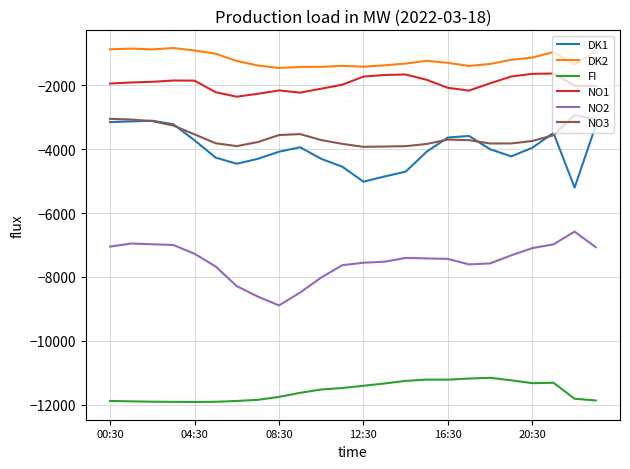

What is the average value of the FI series?

-11577.8